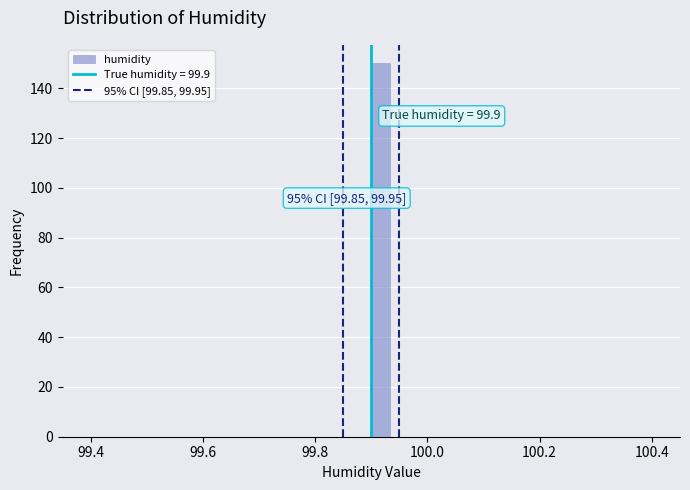

Around what value on the x-axis is the tallest bar? Give the approximate position of its centre, as read against the axis.

99.92